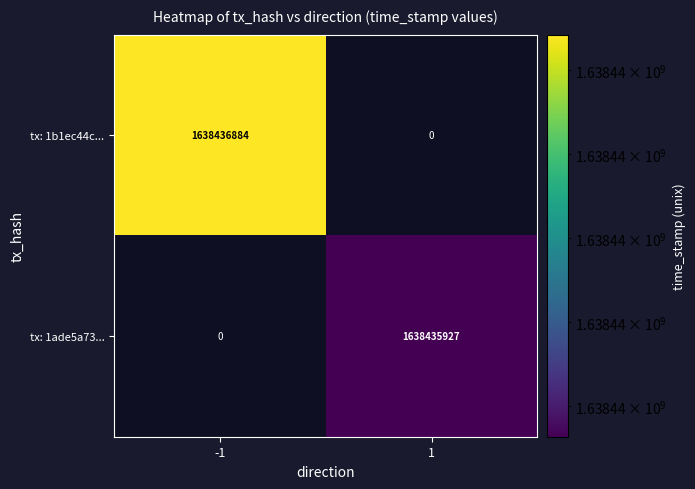

What is the maximum value shown in the chart?

1638436884